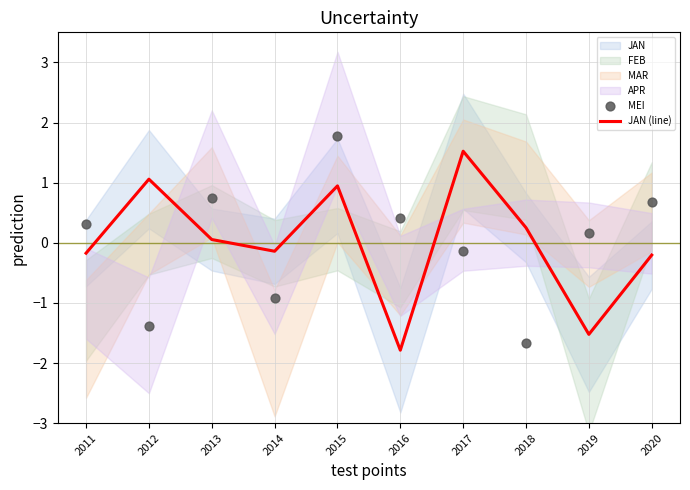

Which series contains the lowest Y value?

JAN (line)